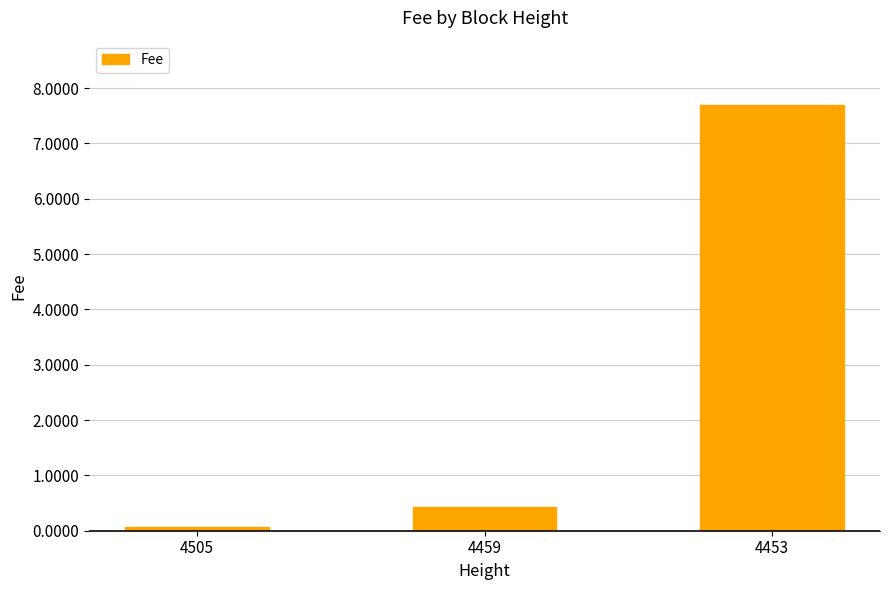

Reading left to right, list all the values displayed in this chart.

0.1	0.4	7.7